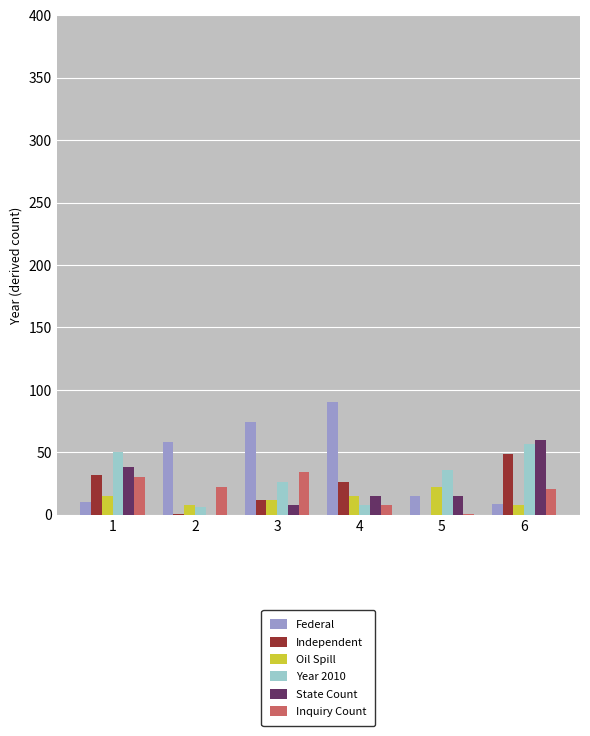

What is the total value across all series at 6?

204